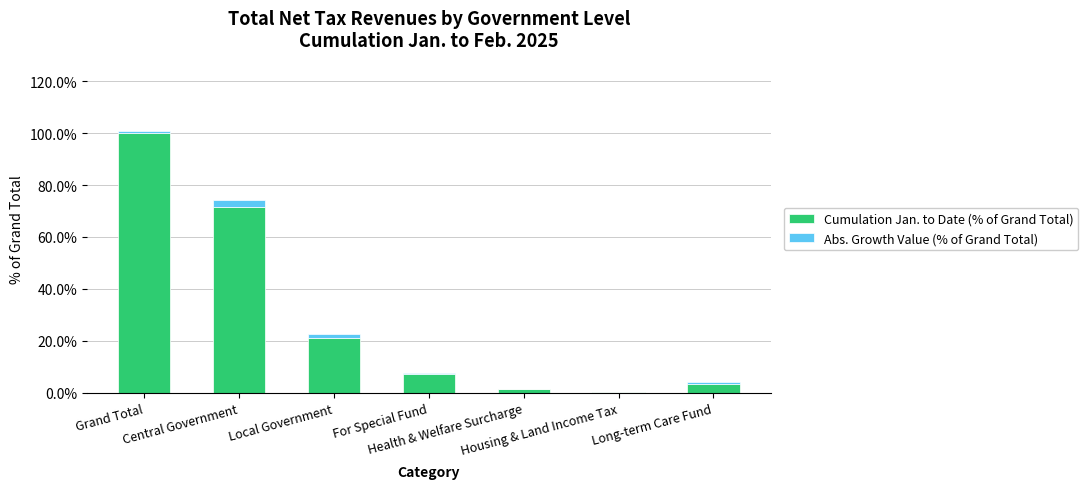

What is the sum of the Cumulation Jan. to Date (% of Grand Total) values at Long-term Care Fund and Local Government?

24.3